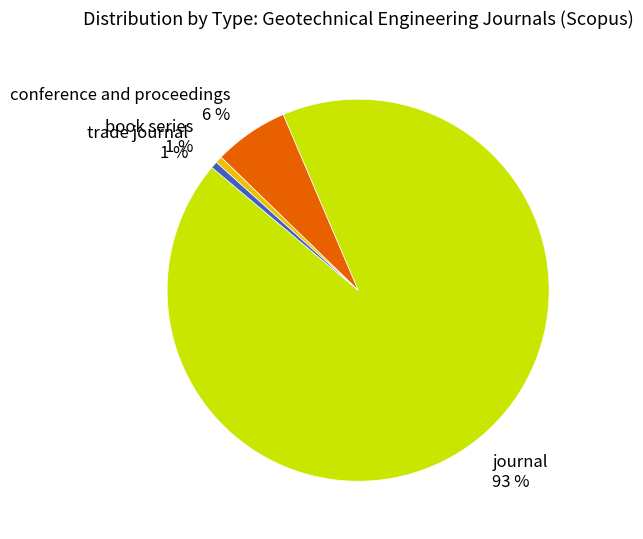

Between conference and proceedings and book series, which is larger?

conference and proceedings